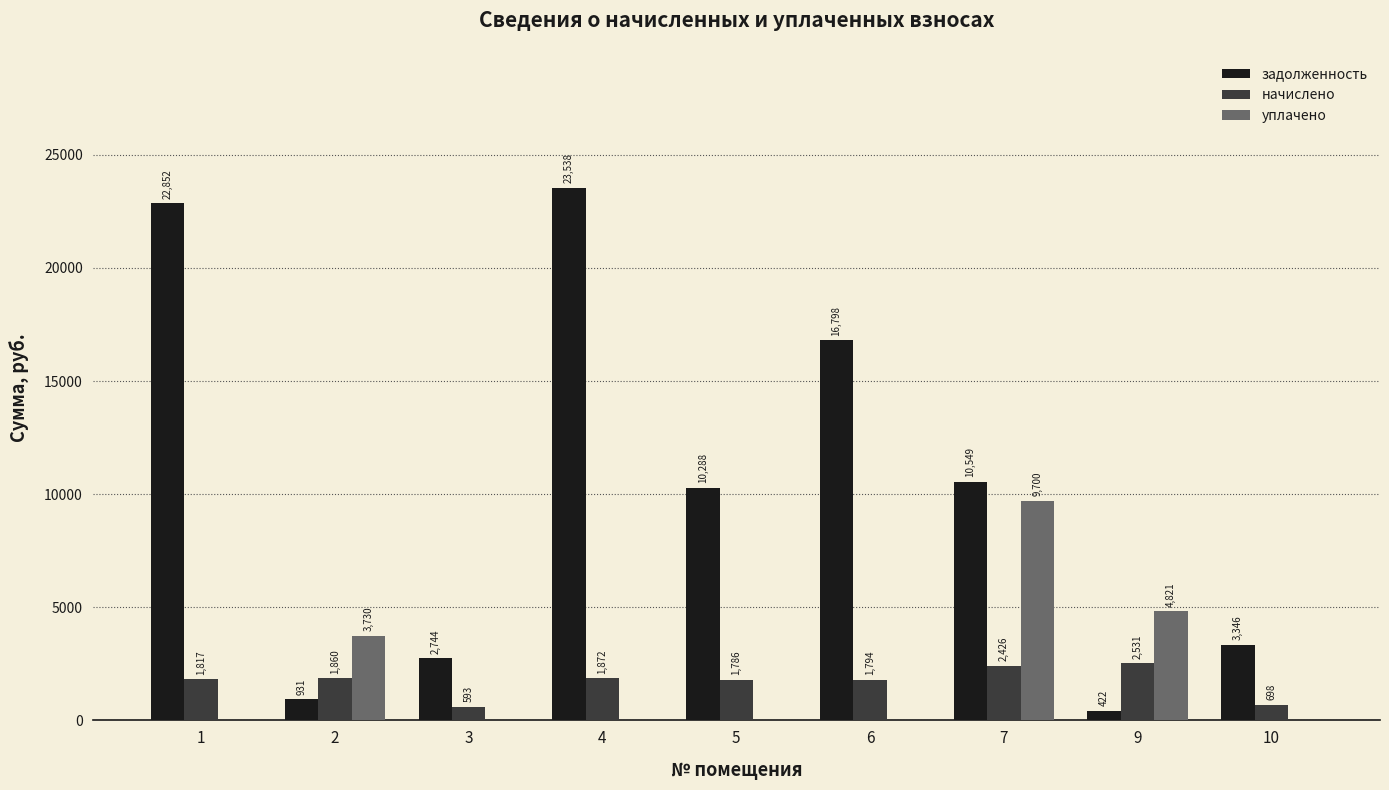

At which category is the sum across all series the highest?

4